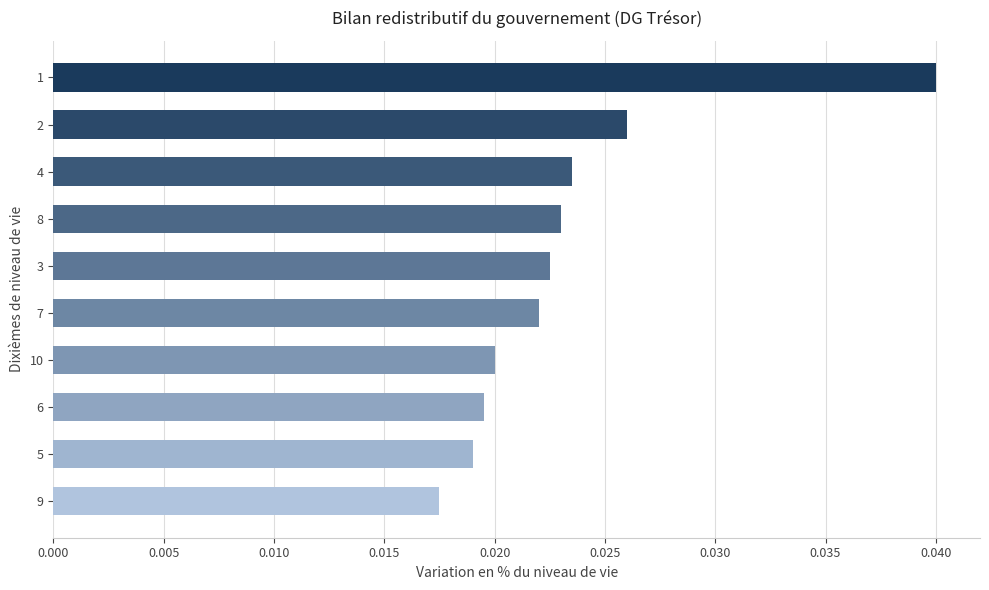

How many bars are there in total?

10